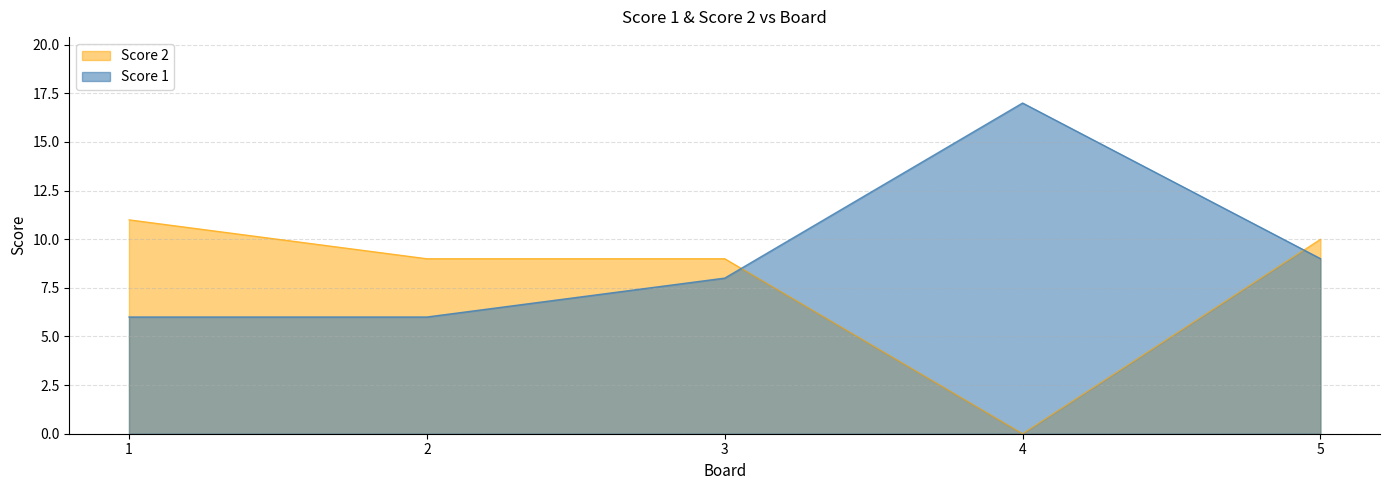

What are all the series names shown in the legend?

Score 2, Score 1